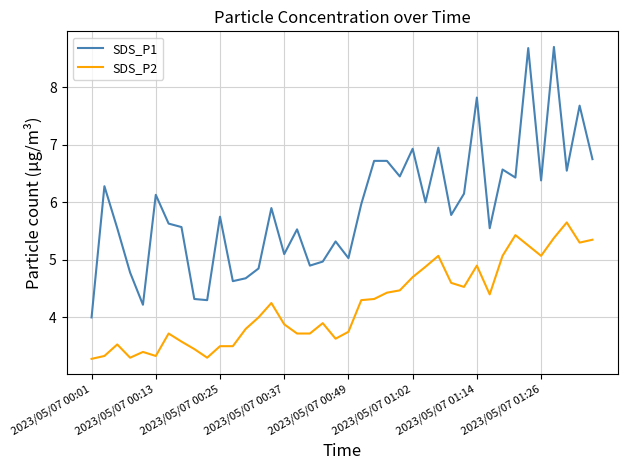

What is the minimum value shown in the chart?

3.3